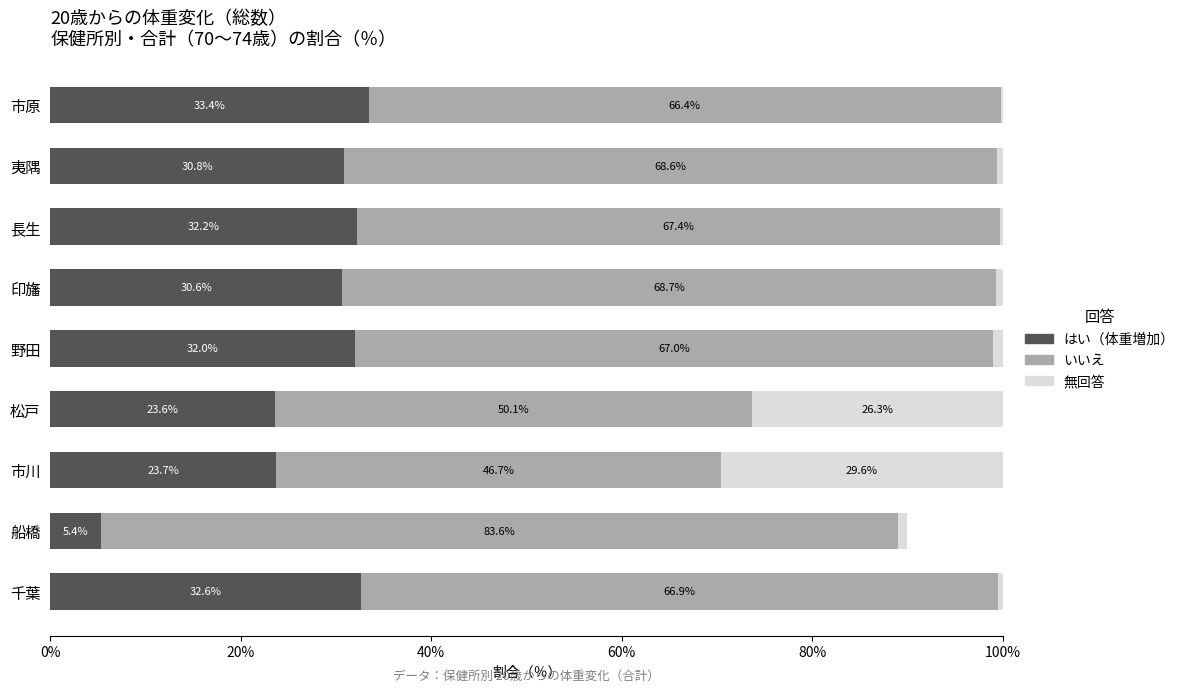

What is the total value across all series at 市原?

100.0